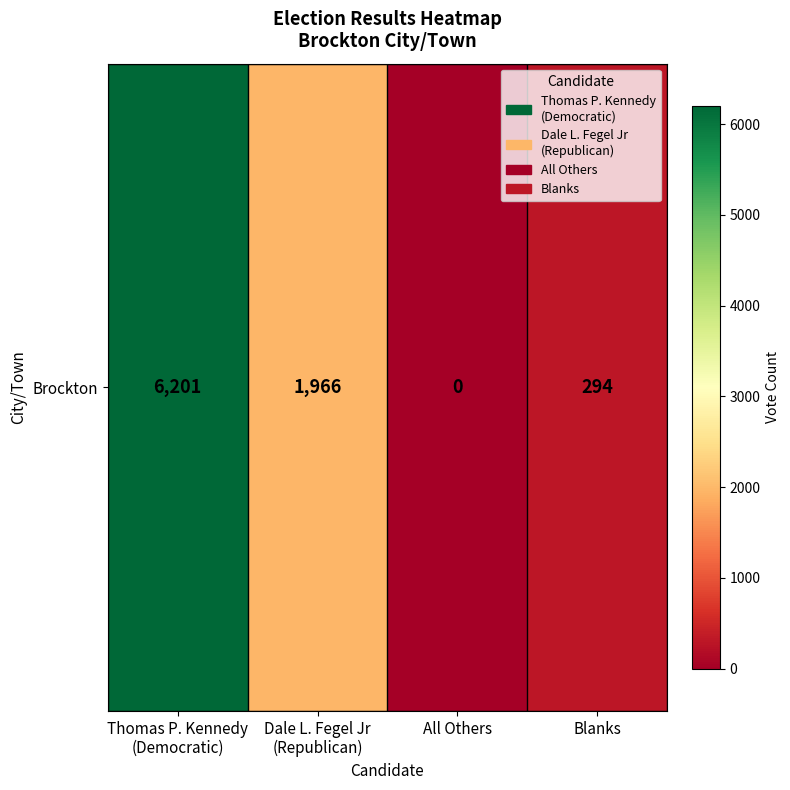

Which category has the highest value across all series?

Thomas P. Kennedy
(Democratic)